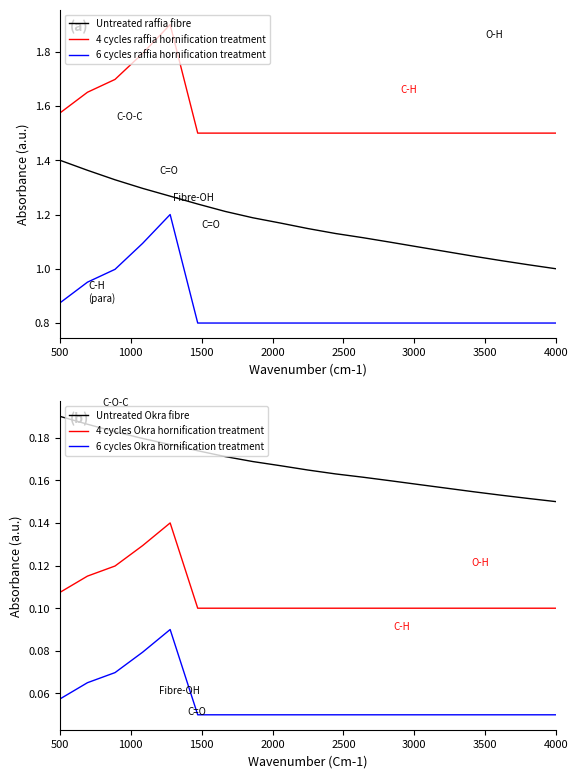

What is the smallest value displayed?

0.1